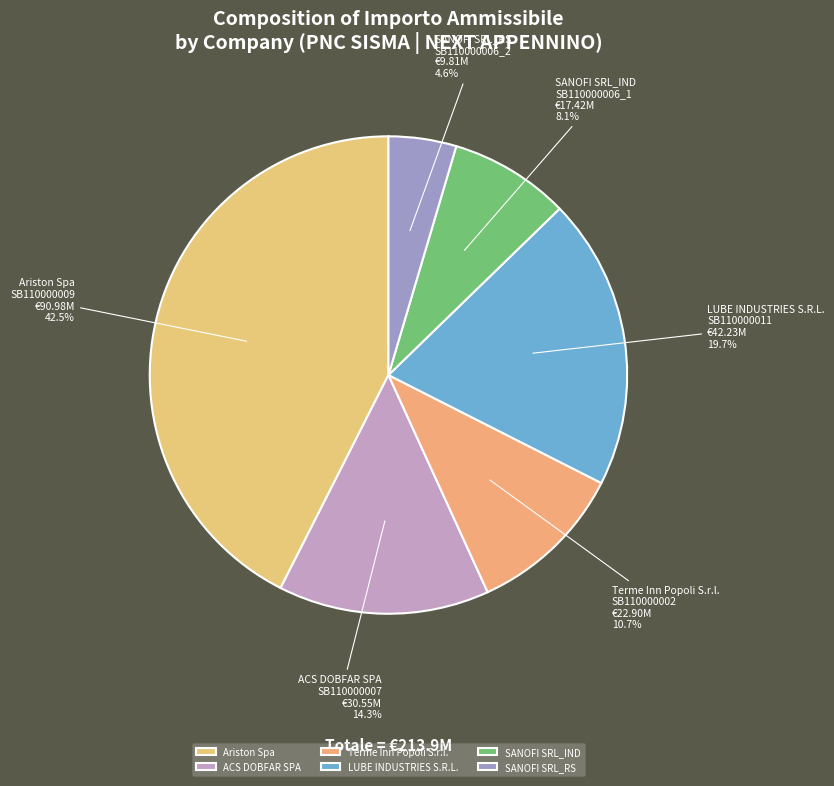

How much of the chart is everything except ACS DOBFAR SPA?

85.7%